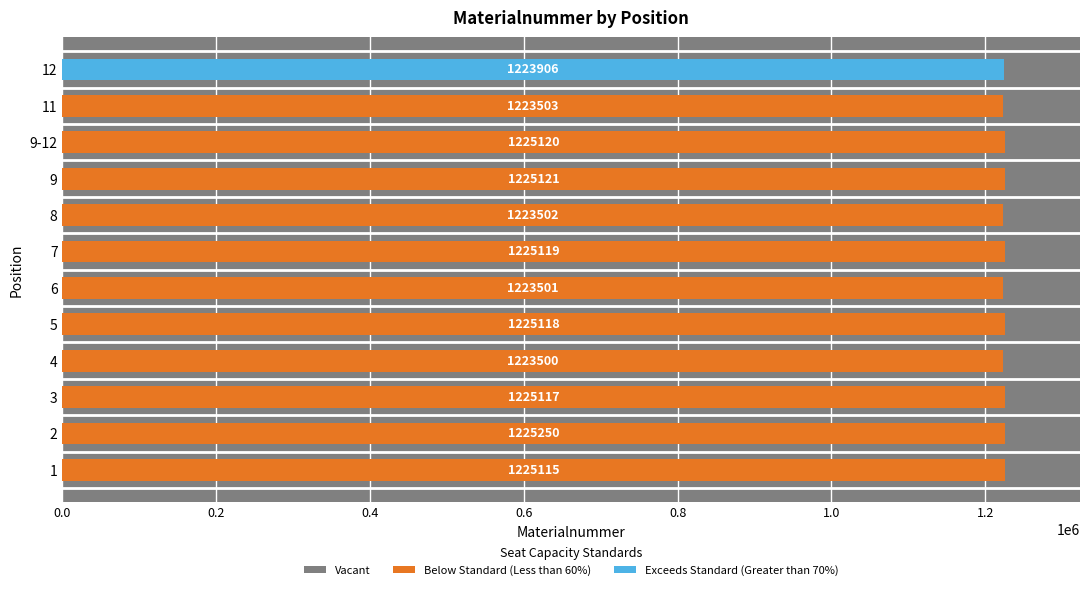

List the labels in order of value, smallest first.

4, 6, 8, 11, 12, 1, 3, 5, 7, 9-12, 9, 2